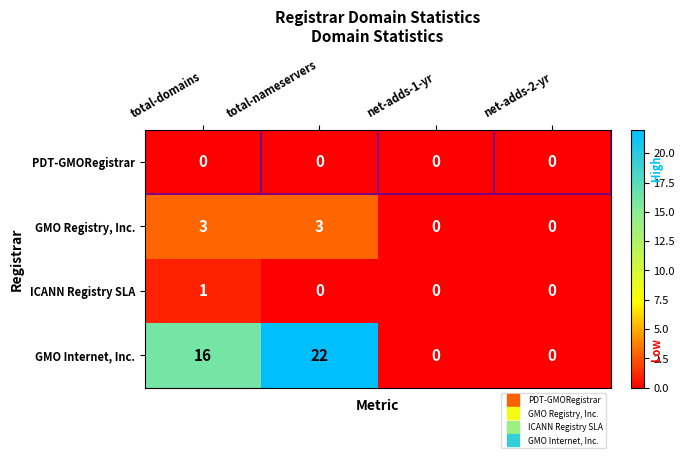

Count the number of categories in the chart.

4